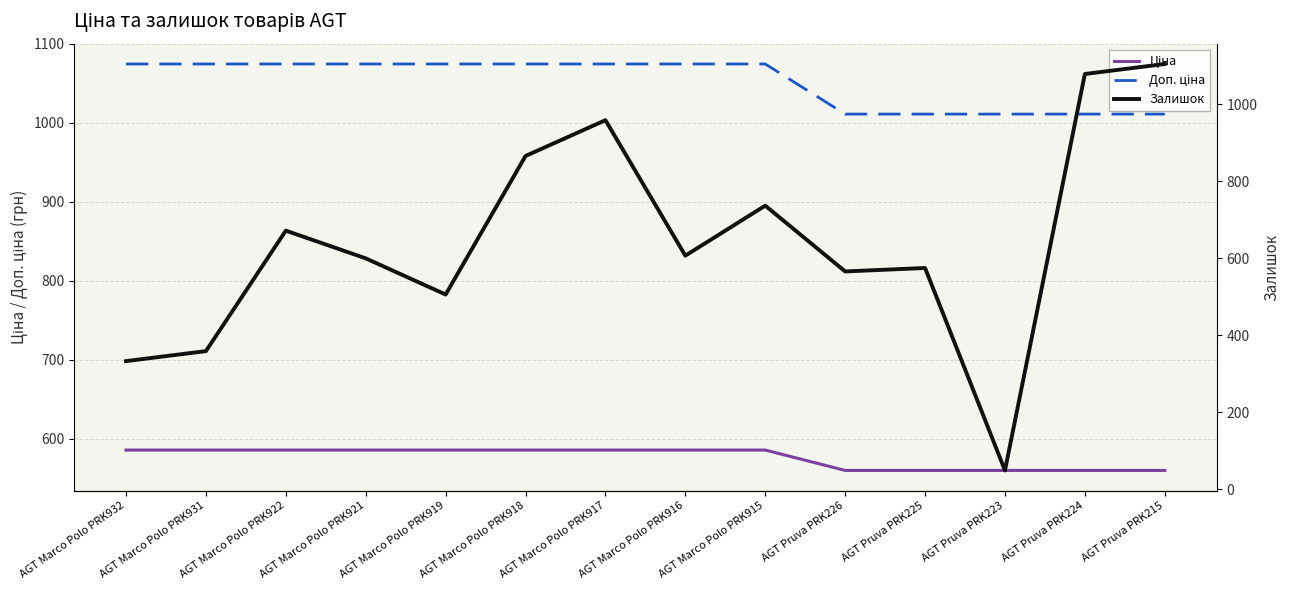

True or false: Залишок has a value of 866.0 at AGT Marco Polo PRK918.

True